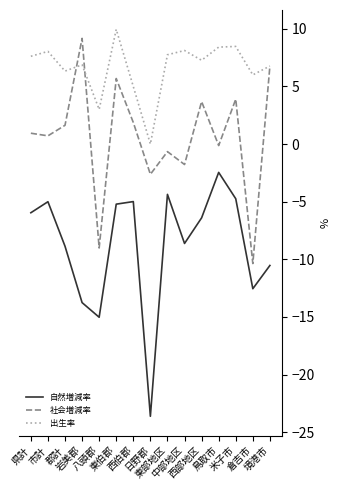

True or false: 出生率 and 自然増減率 intersect in this chart.

False